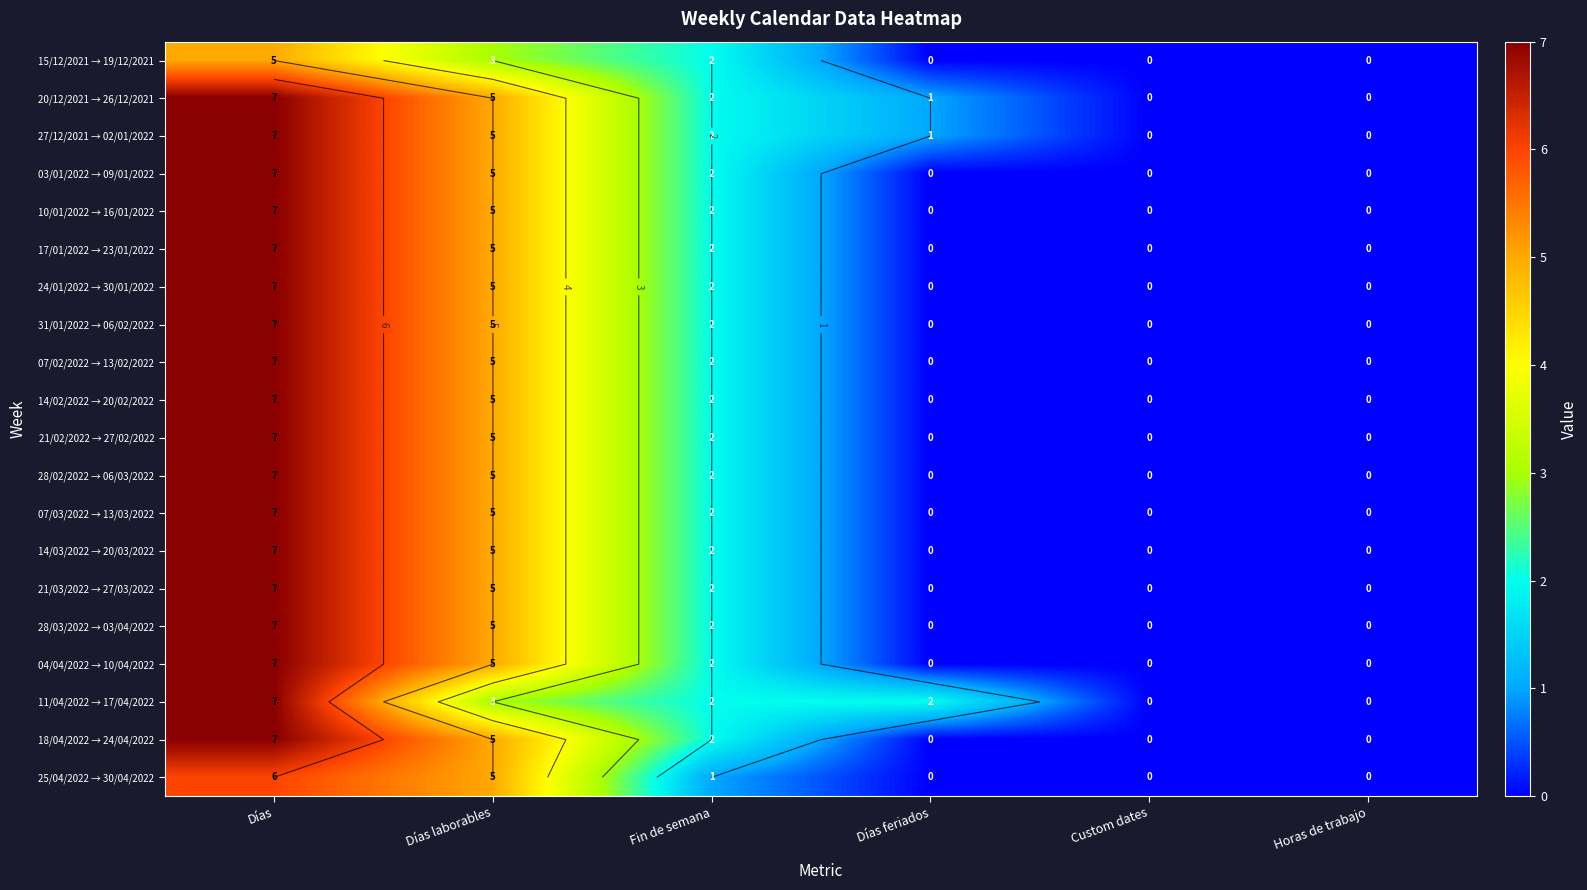

What is the difference between the 07/03/2022 → 13/03/2022 values at Días laborables and Horas de trabajo?

5